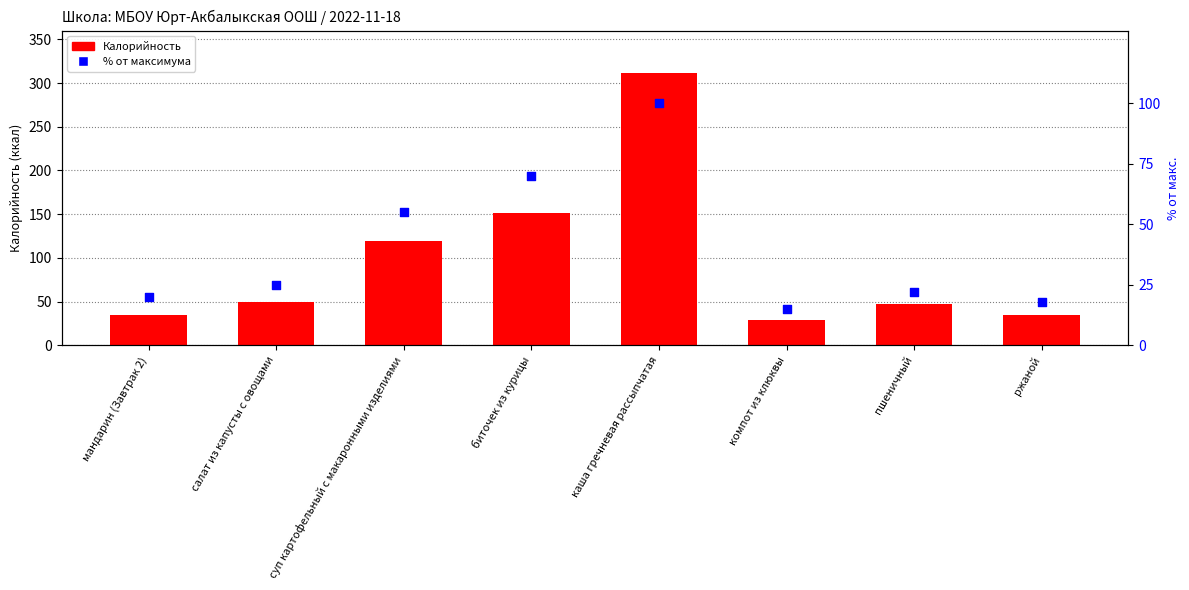

Which series has the largest total across all categories?

Калорийность